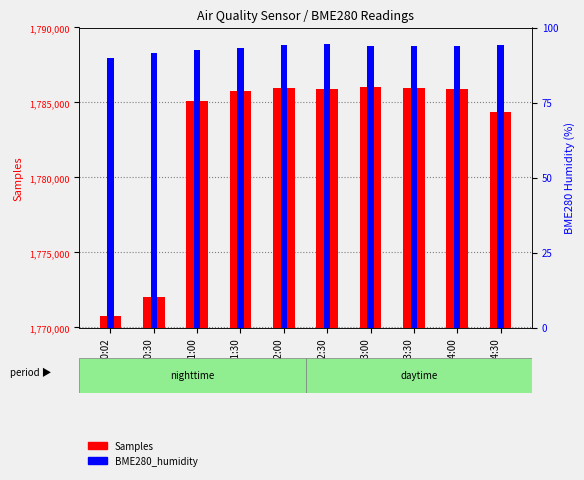

Which series has the largest total across all categories?

Samples